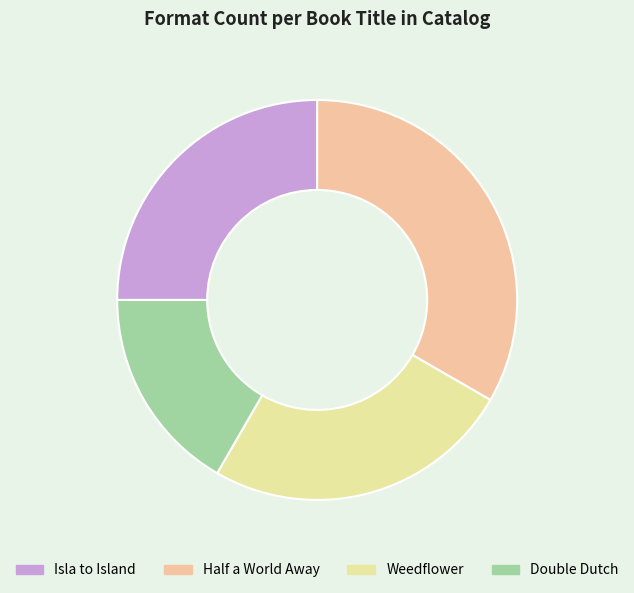

Is it true that Isla to Island is 25% of the pie?

True